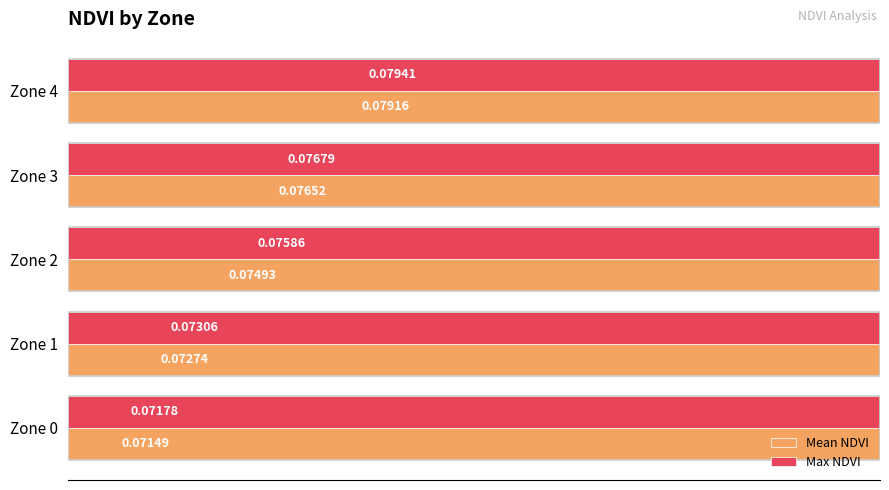

Reading right to left, transcribe all the data shown in this chart.

Mean NDVI: 0.1	0.1	0.1	0.1	0.1
Max NDVI: 0.1	0.1	0.1	0.1	0.1